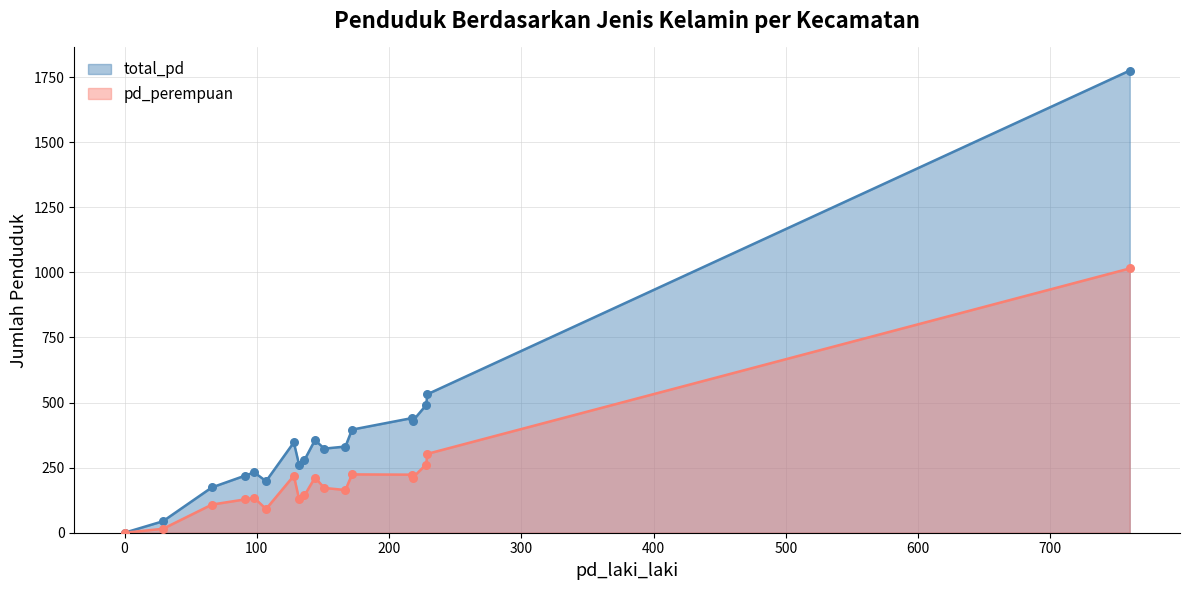

Which series has the largest total across all categories?

total_pd